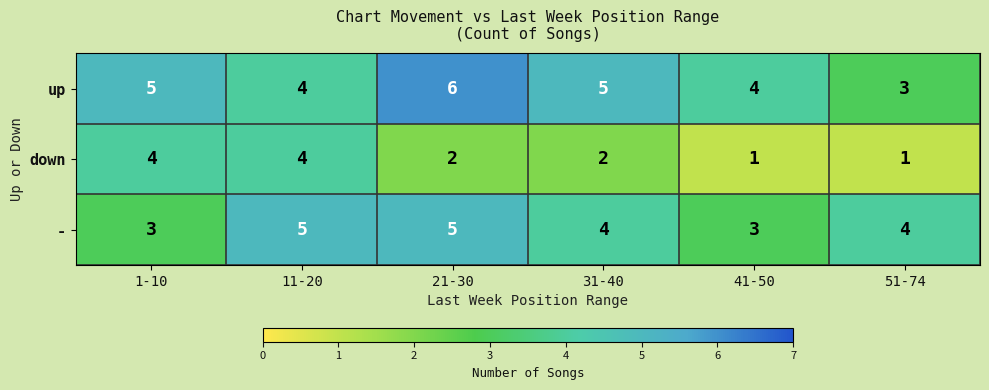

Is the value of up at 1-10 greater than the value of down at 21-30?

Yes